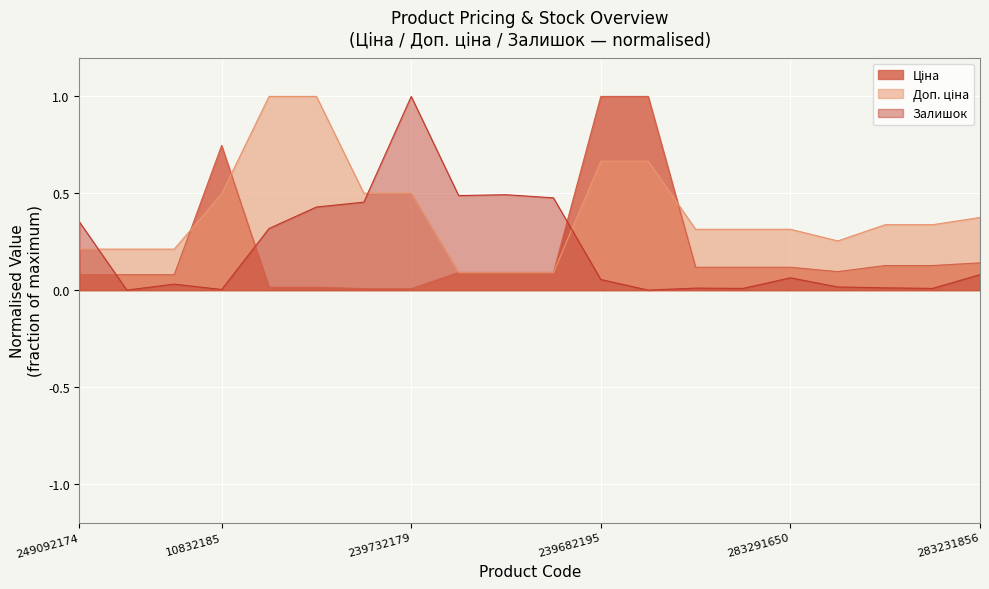

What is the sum of the Доп. ціна values at 239732179 and 259552189?

0.6